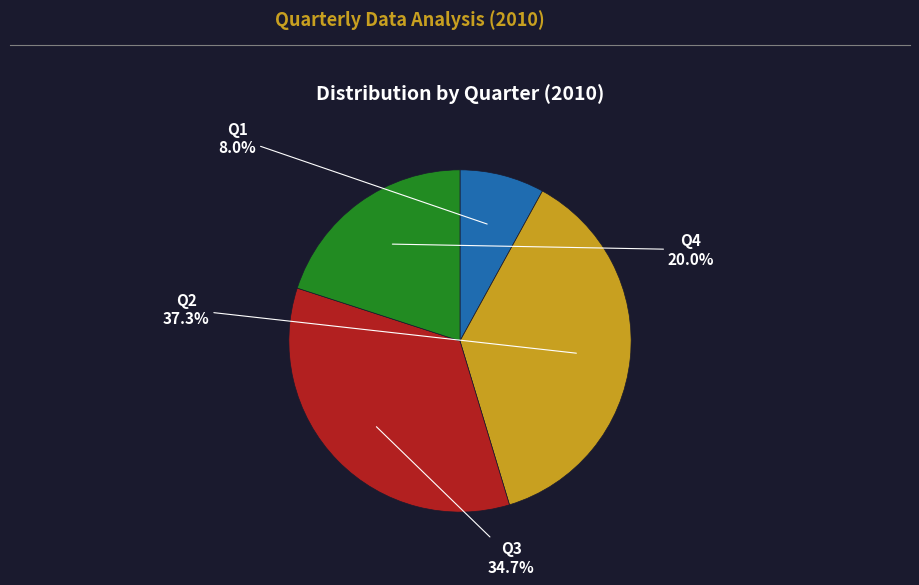

Is it true that Q3 is 49% of the pie?

False